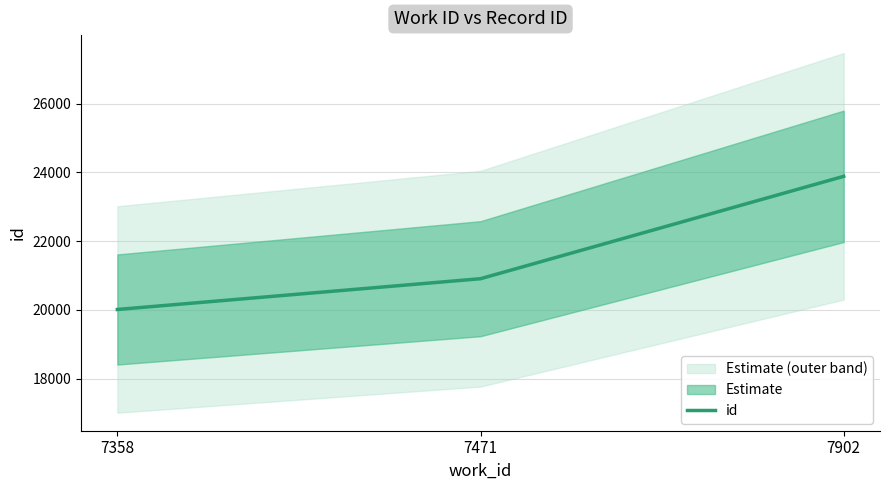

Does the chart display data point markers on the line(s)?

No